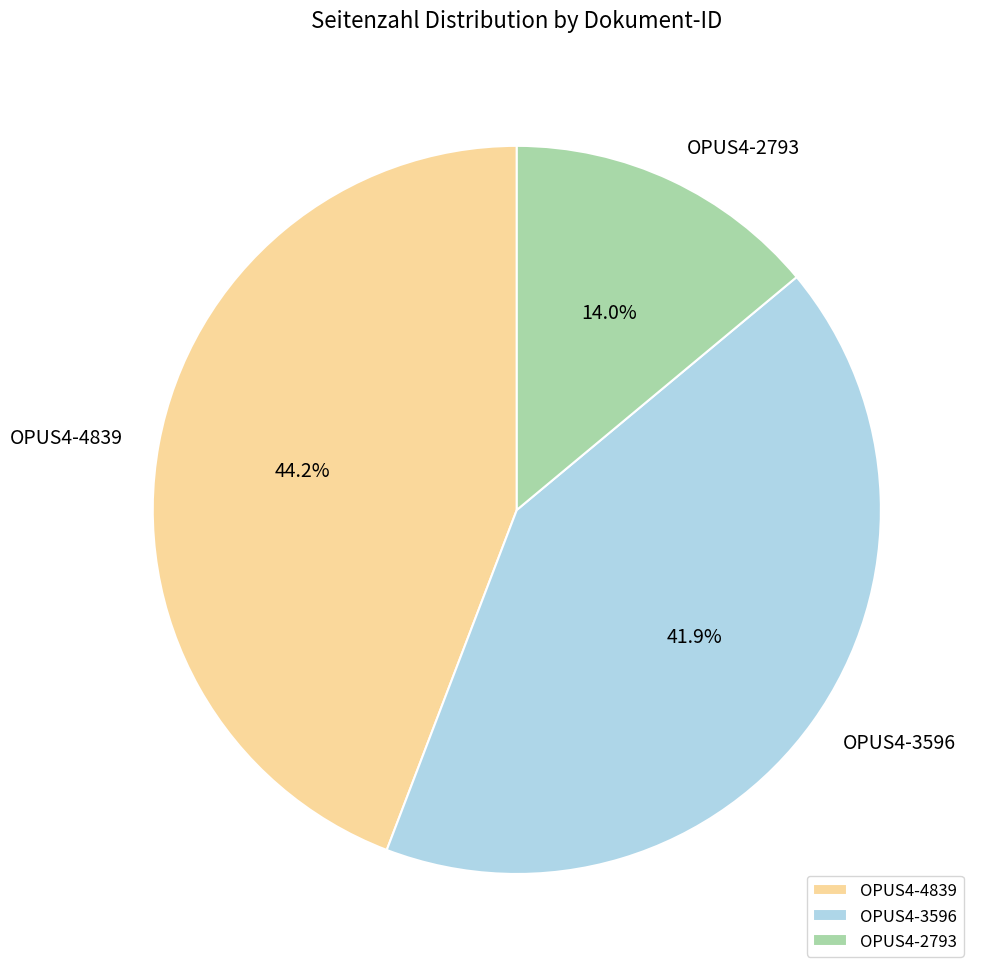

Count the number of slices in the pie.

3